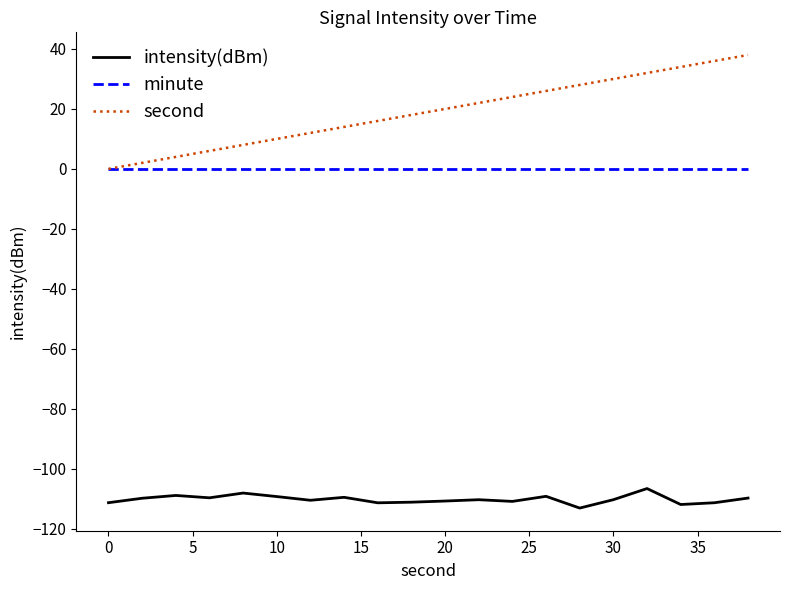

Which series has the widest spread of values?

second